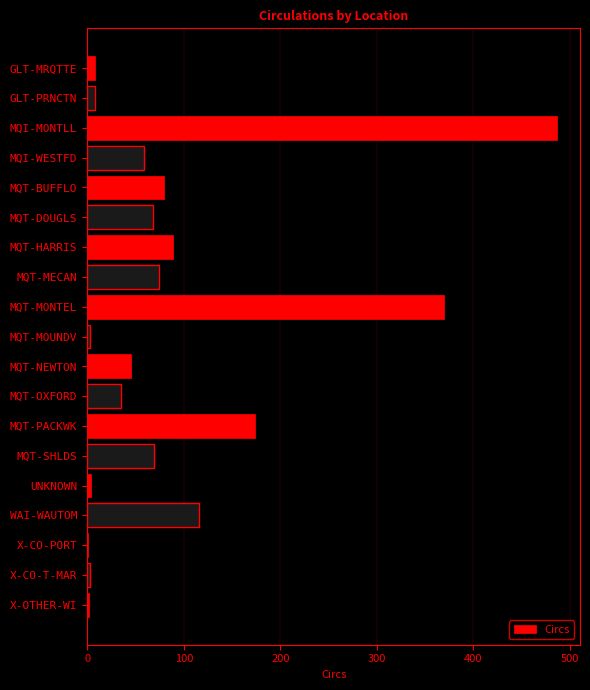

What is the greatest value displayed?

486